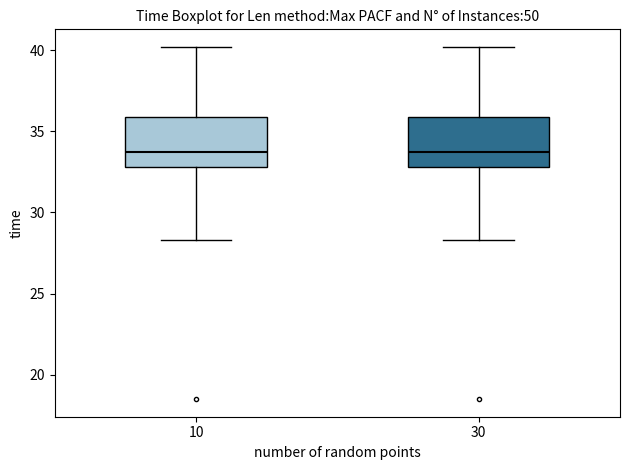

Reading left to right, read every box against the y-axis: the position of its median line, the range the box covers, and the ends of its whiskers. The values are not printed on the chart, so give them approximately, as read against the axis.

10: median 33.5, box 33.0 to 36.0, whiskers 28.5 to 40.0
30: median 33.5, box 33.0 to 36.0, whiskers 28.5 to 40.0